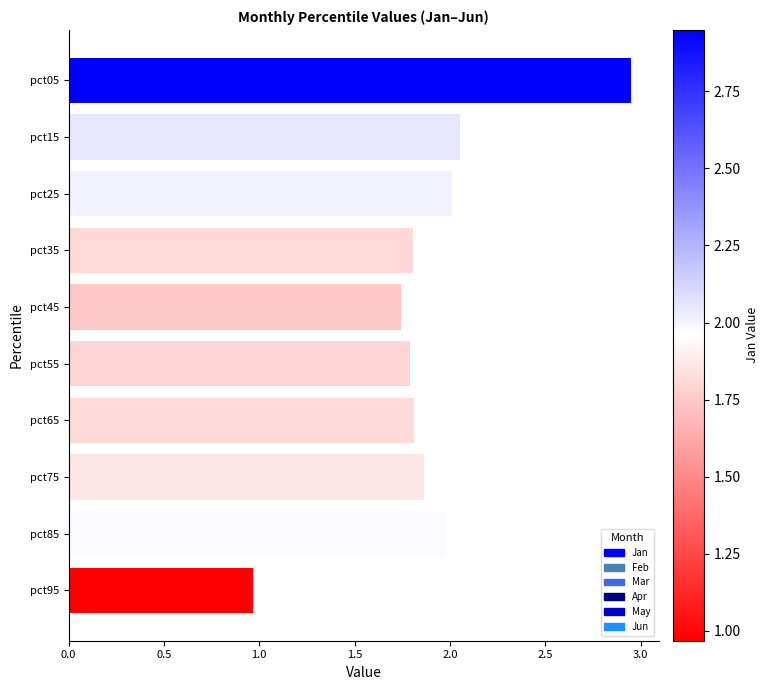

What is the approximate value at pct65?

1.8